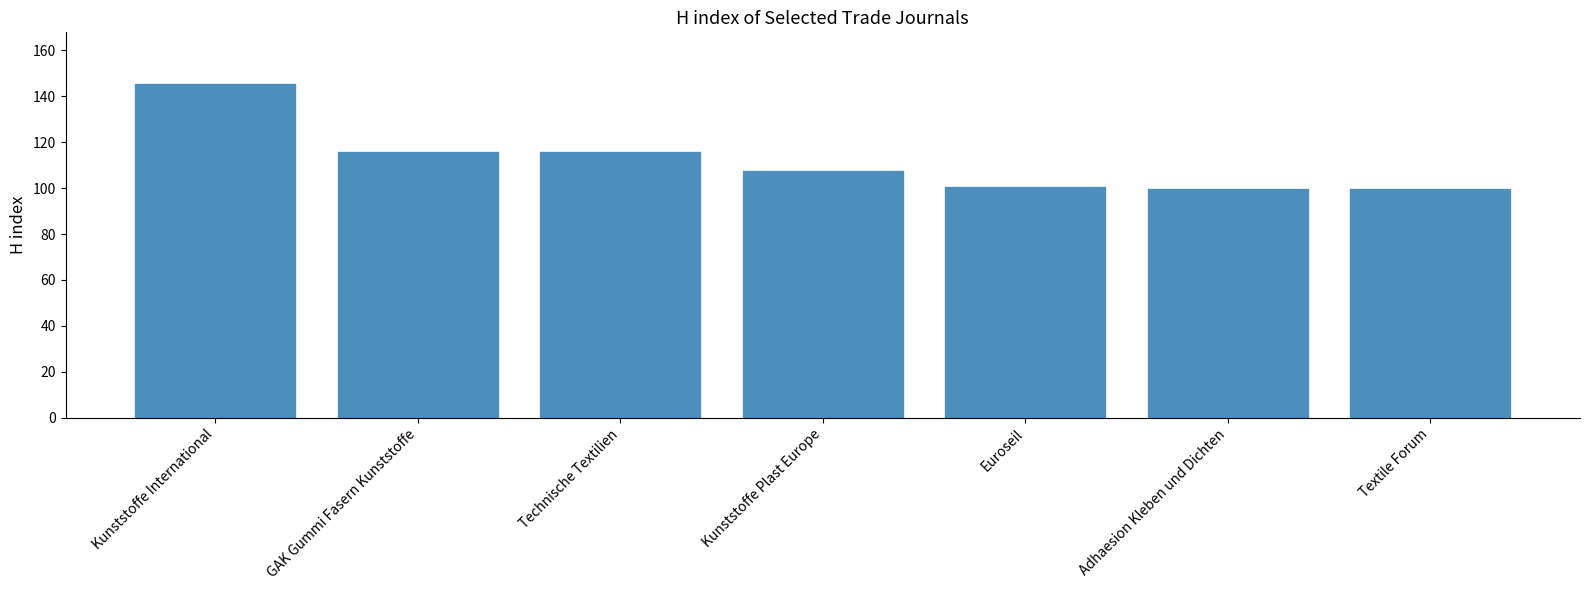

What is the value of the 1st bar from the left?

146